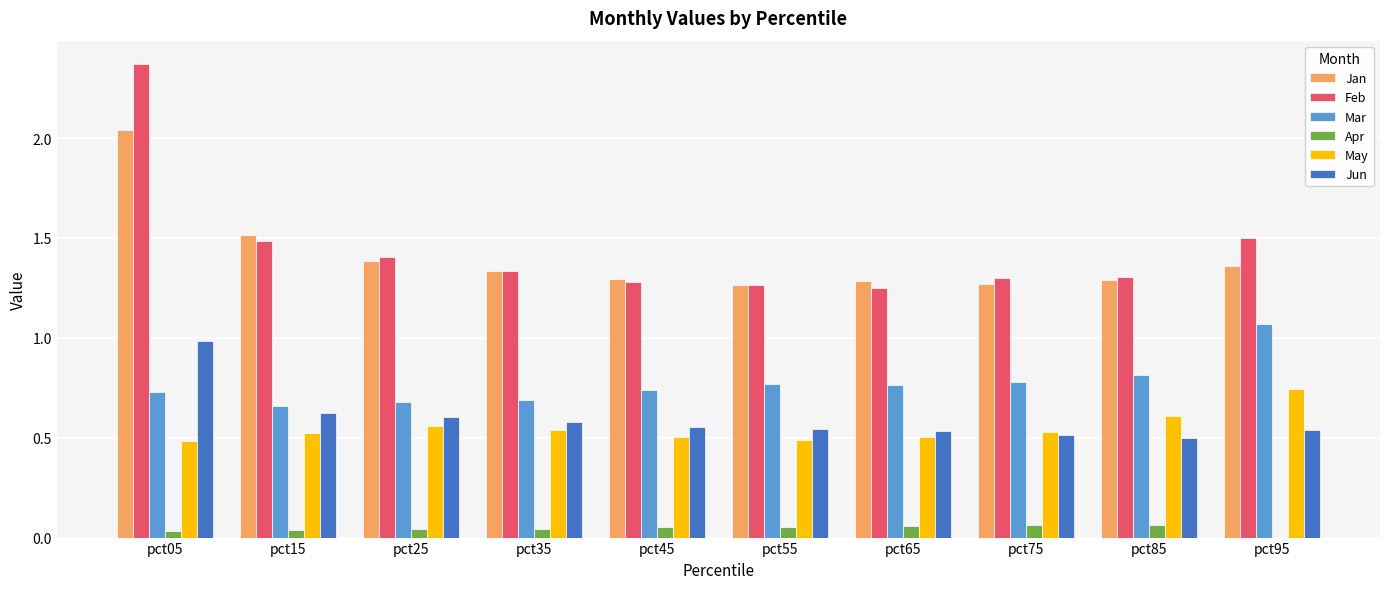

What is the total value across all series at pct75?

4.5